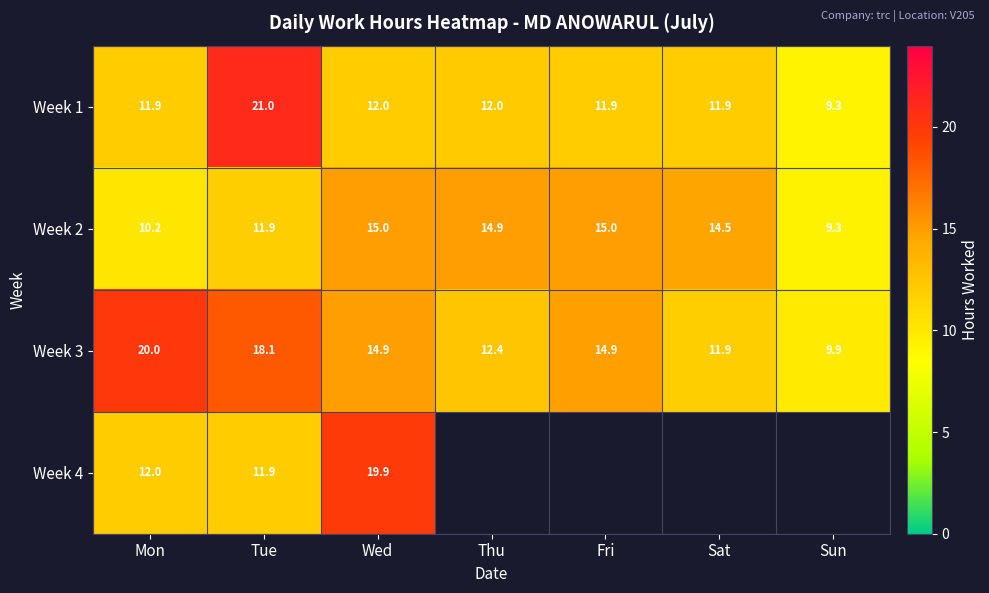

At which label does Week 1 reach its peak?

Tue